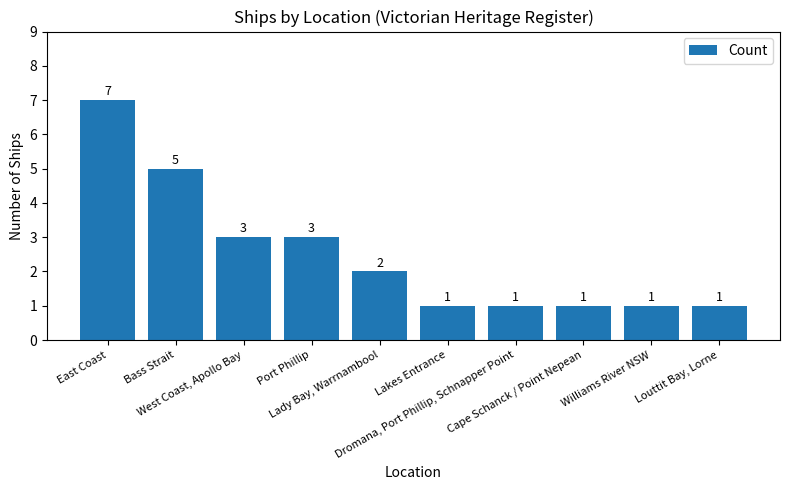

How many values are between 1 and 3?

8